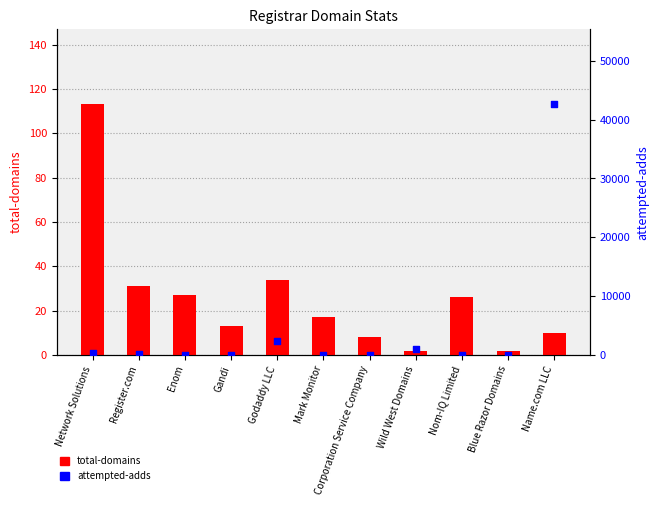

What are all the series names shown in the legend?

total-domains, attempted-adds